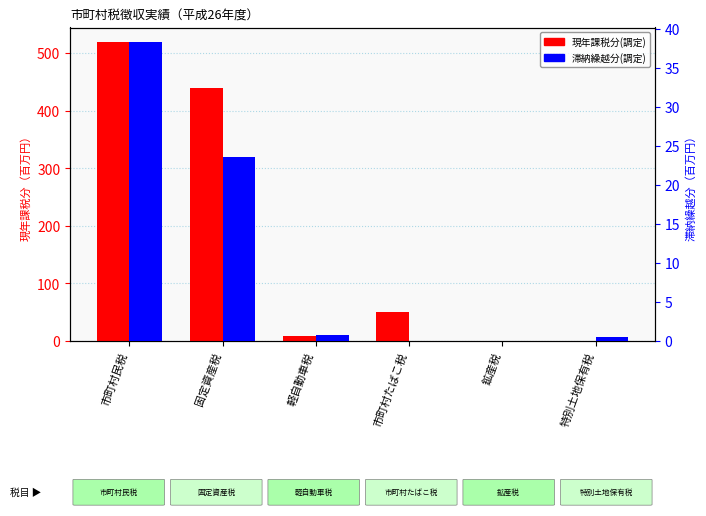

How many values in the 滞納繰越分(調定) series exceed 0?

4